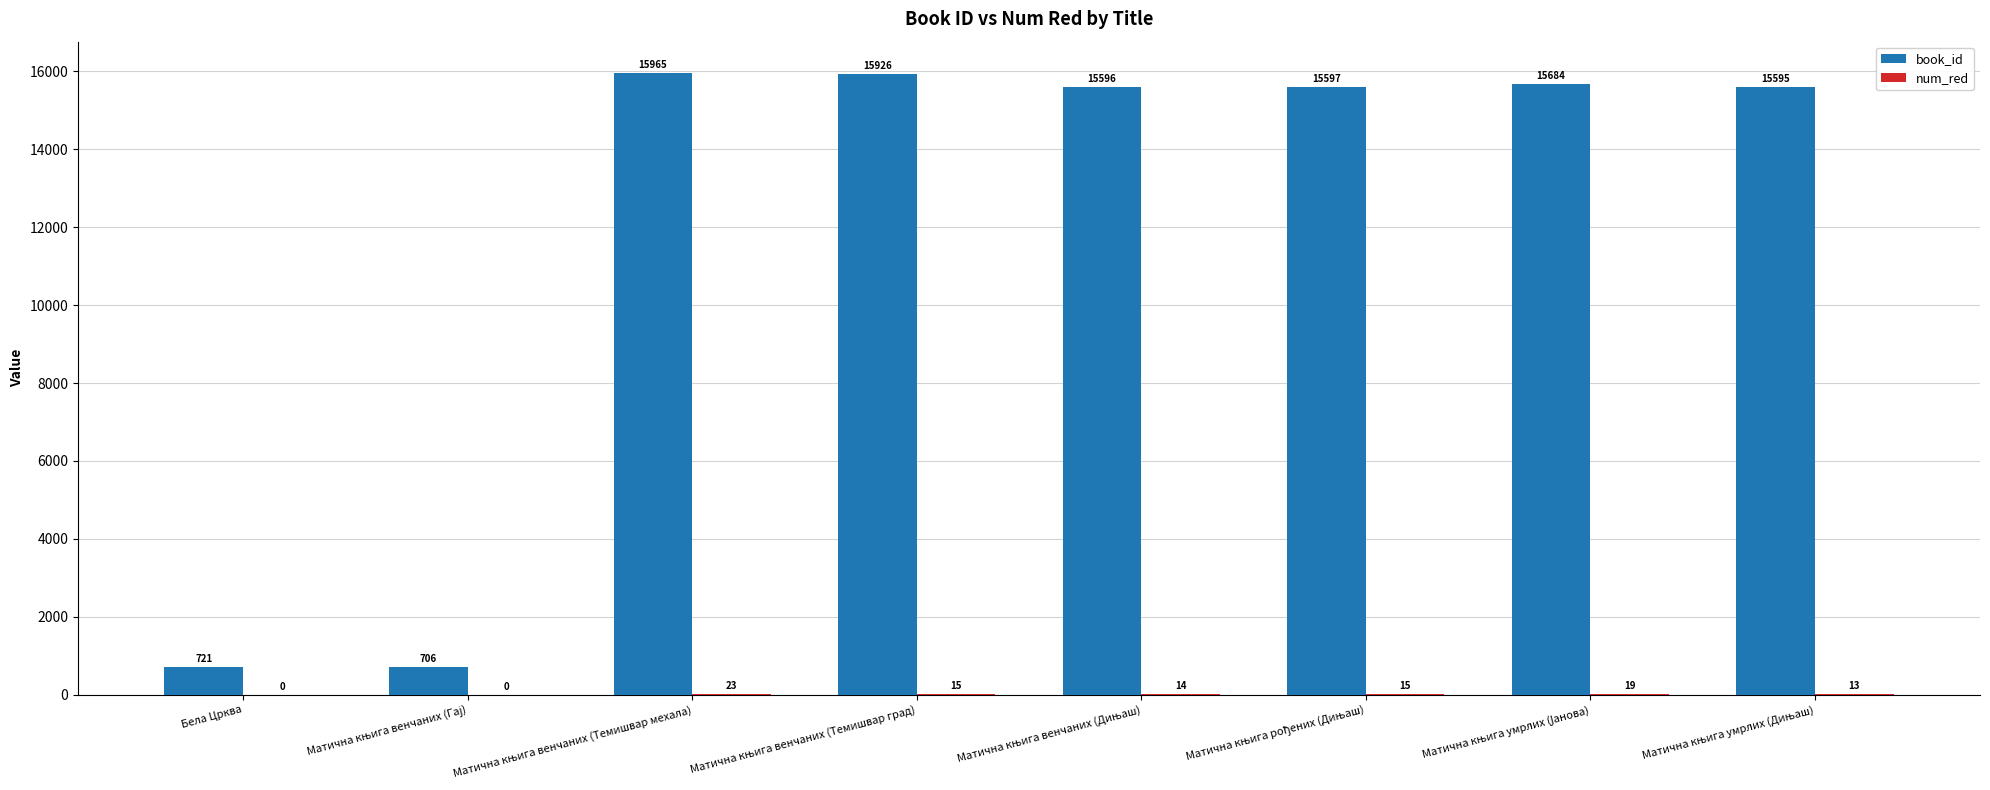

Which series has the largest total across all categories?

book_id